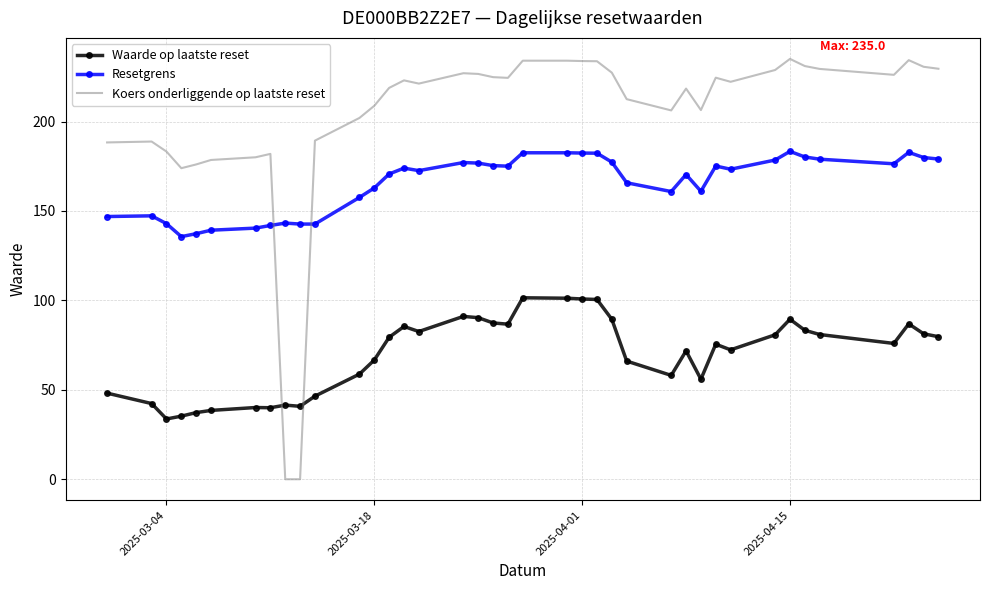

Is the value of Resetgrens at 26 greater than the value of Waarde op laatste reset at 29?

Yes